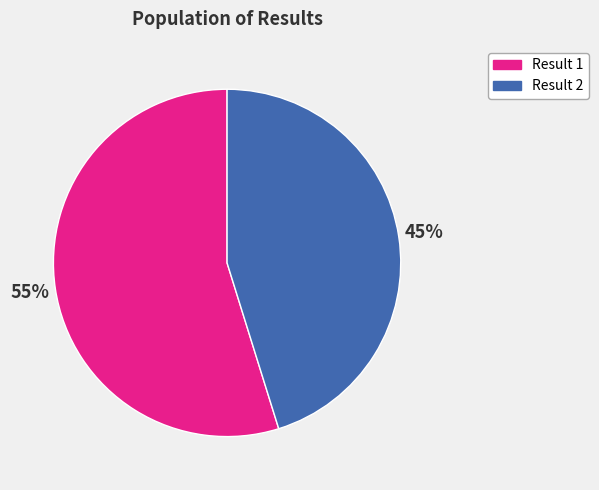

Count the number of slices in the pie.

2